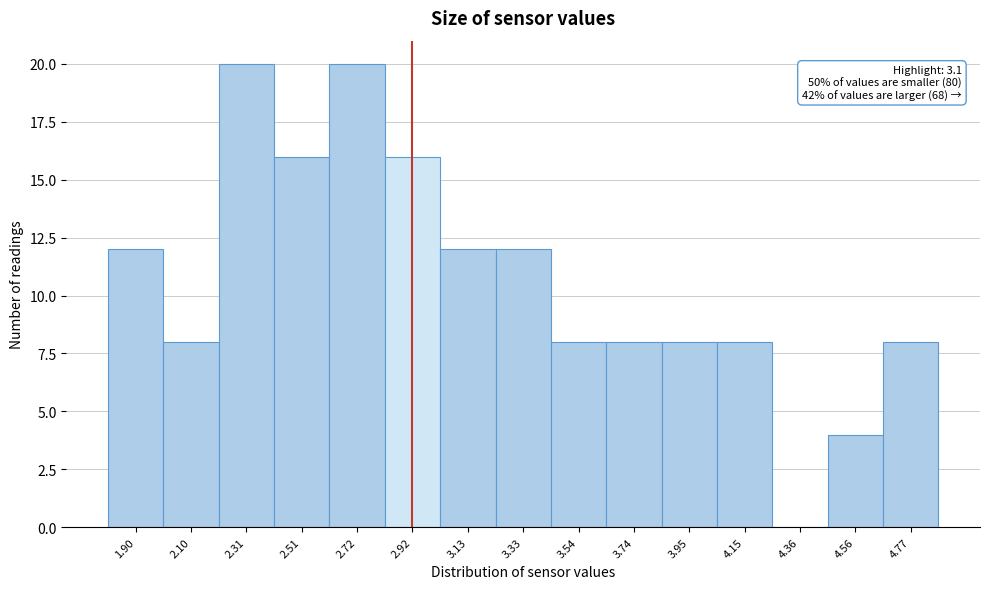

Reading right to left, transcribe all the data shown in this chart.

4.77=8	4.56=4	4.36=0	4.15=8	3.95=8	3.74=8	3.54=8	3.33=12	3.13=12	2.92=16	2.72=20	2.51=16	2.31=20	2.10=8	1.90=12